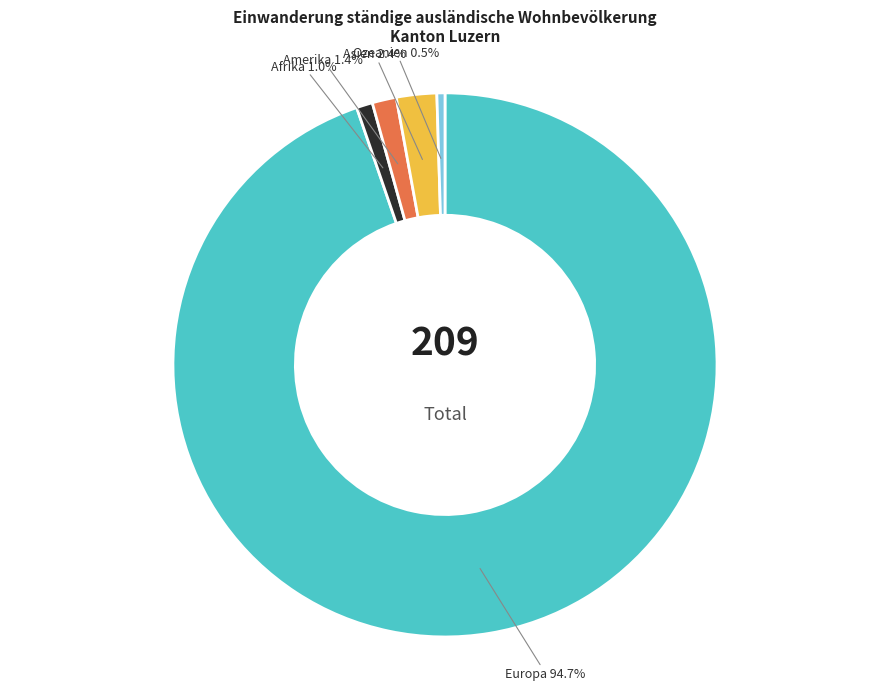

Is Europa the majority of the pie?

Yes